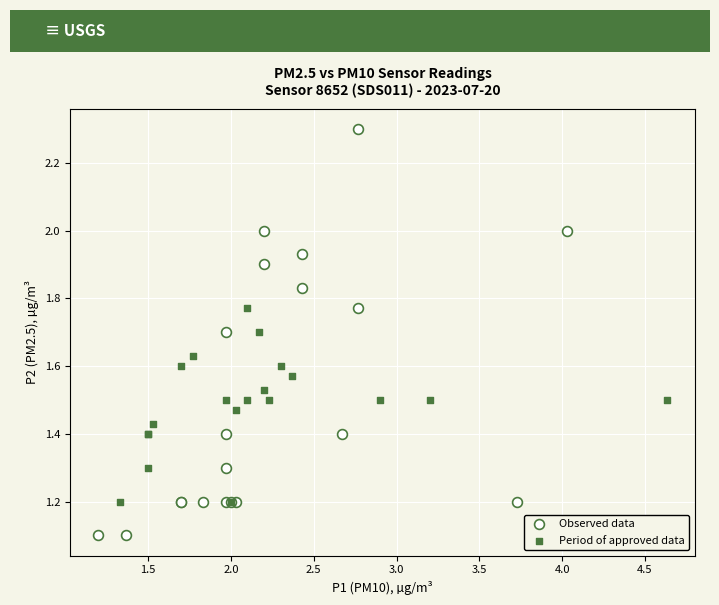

Which series reaches the maximum Y coordinate?

Observed data